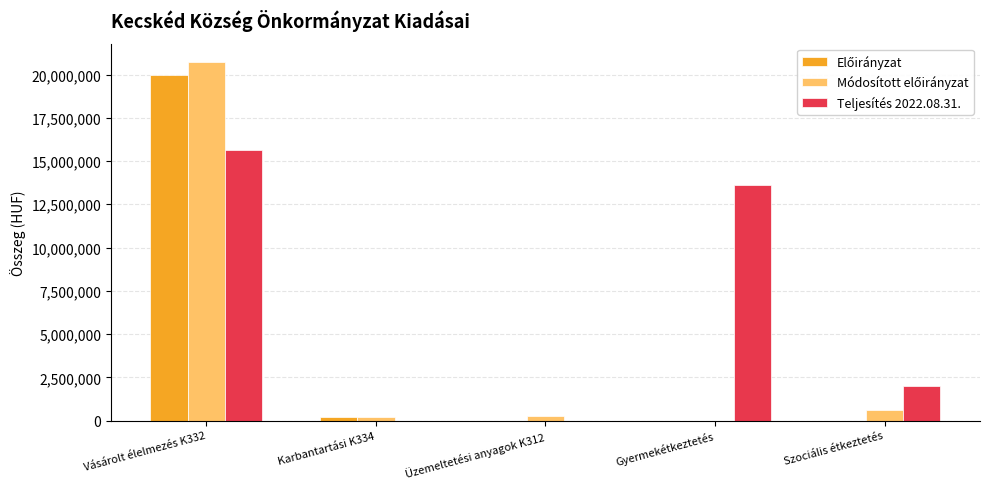

At which category is the sum across all series the highest?

Vásárolt élelmezés K332